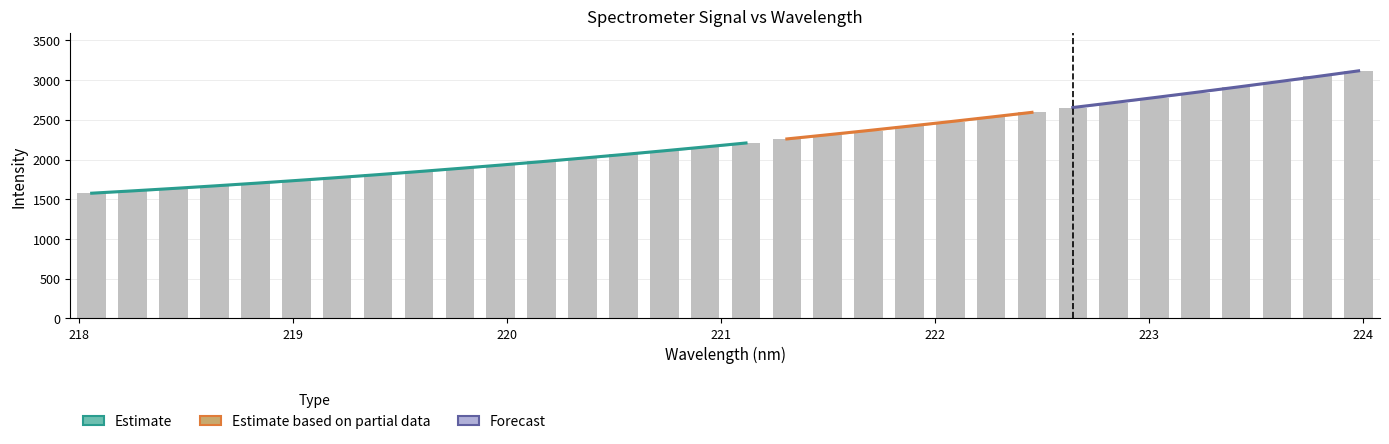

What is the difference between the values at 223.408 and 222.8355?

194.2